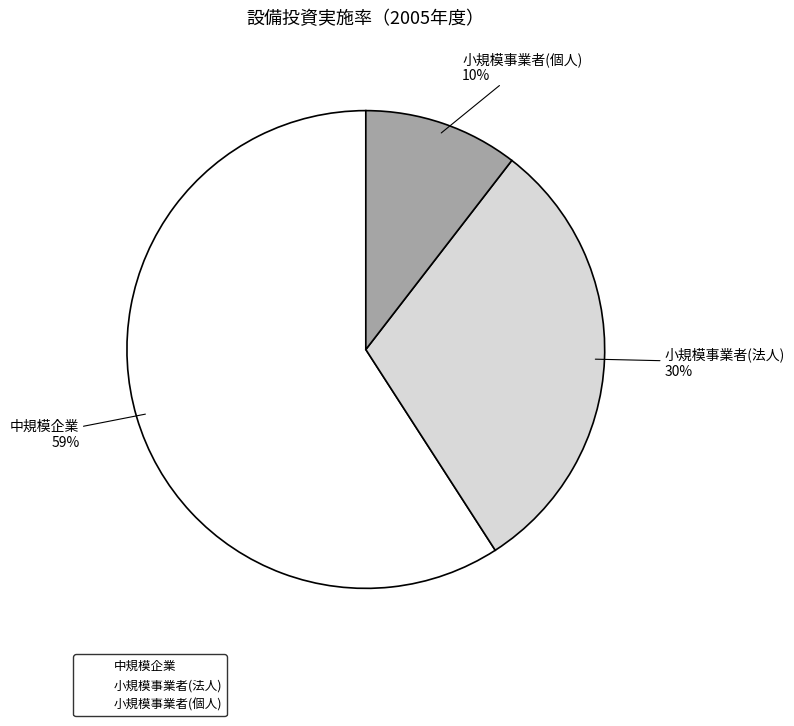

To the nearest percent, what is the difference between the 小規模事業者(個人) and 小規模事業者(法人) slice percentages?

20%